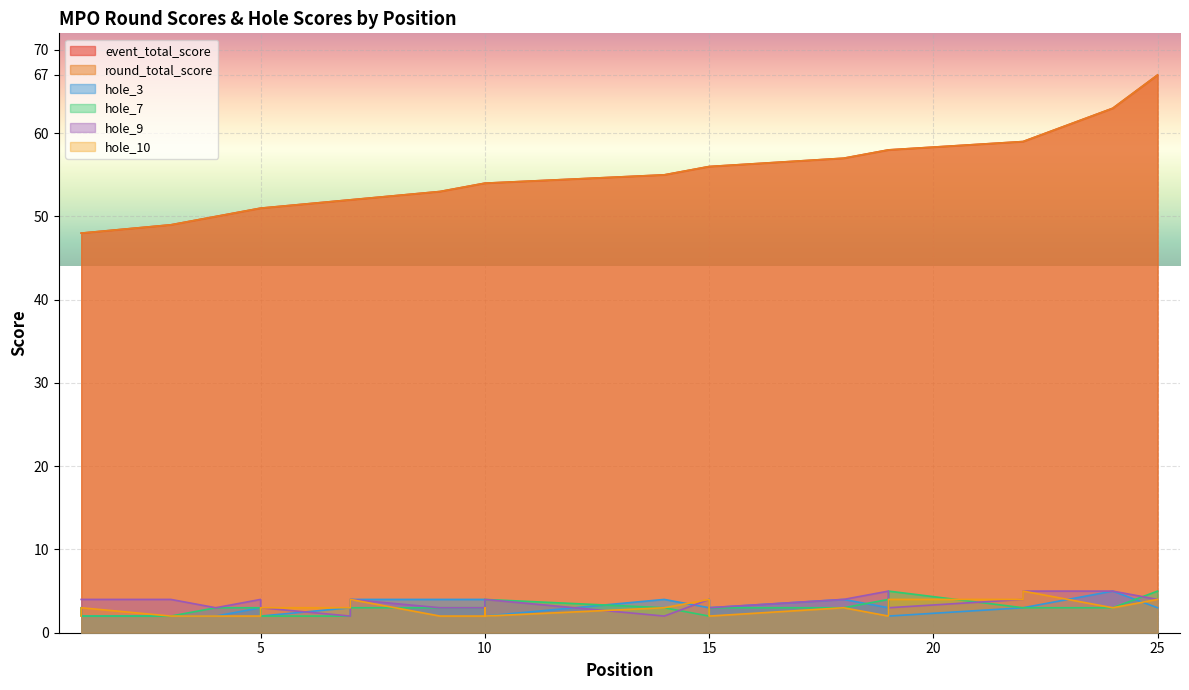

In hole_9, how many points are lower than both neighbors (excluding endpoints)?

5